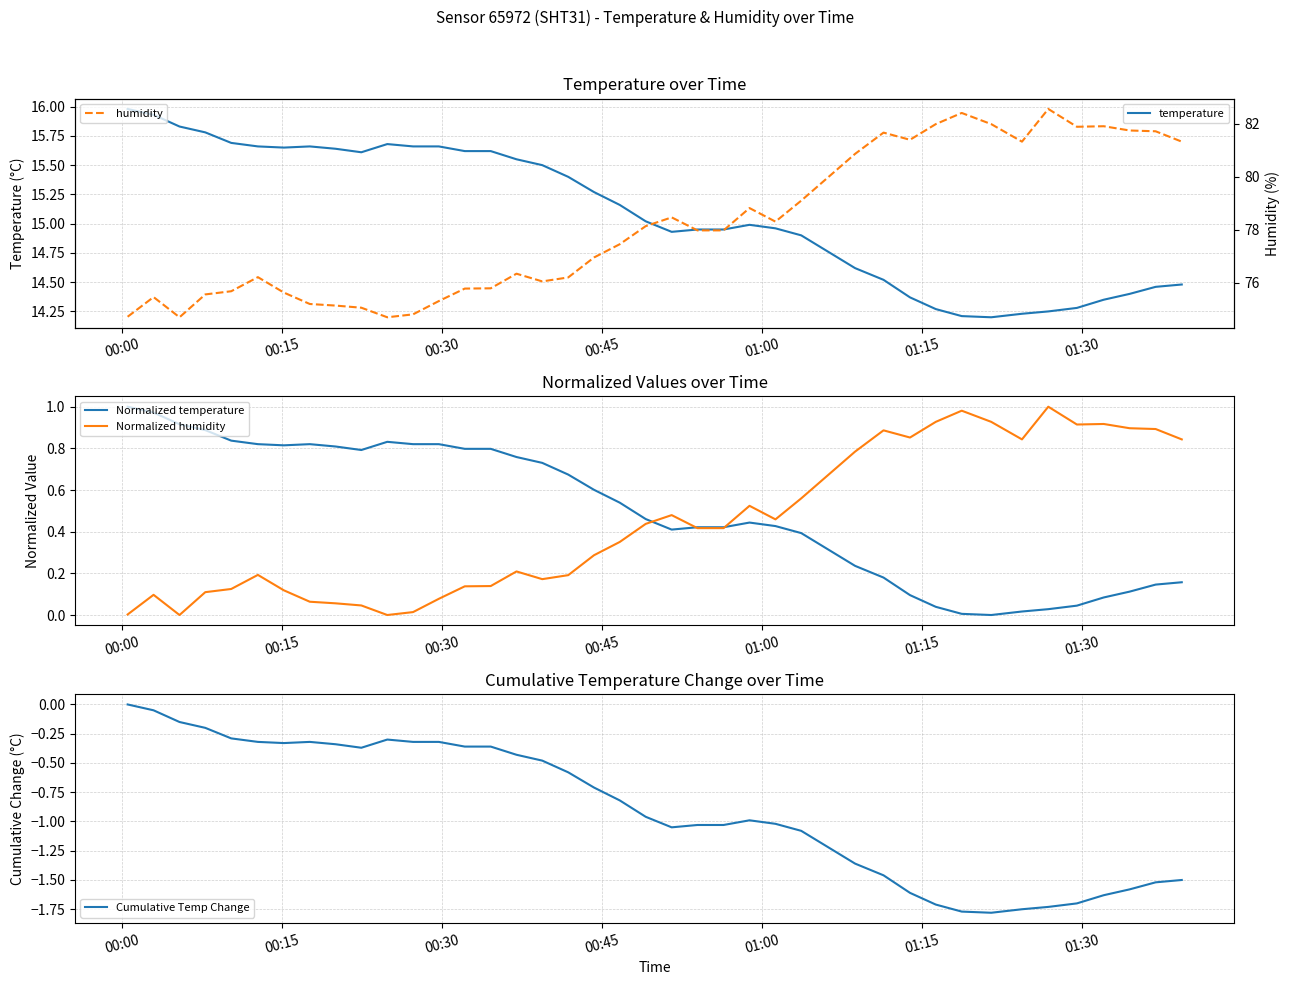

Which series has the largest range (max minus min)?

humidity